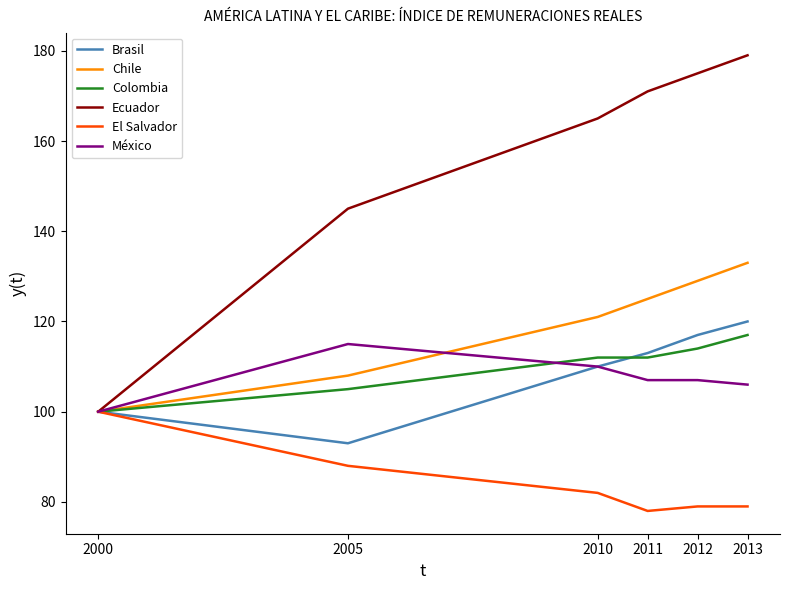

True or false: Ecuador has a value of 313 at 2013.

False